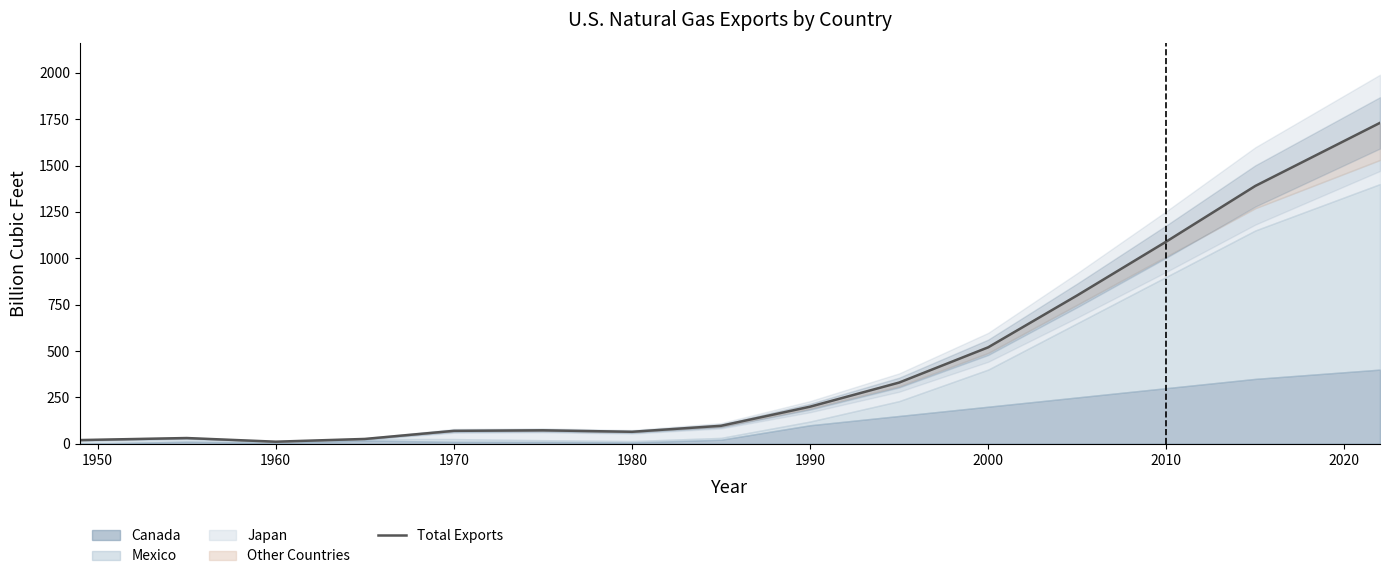

What is the difference between the second highest and second lowest values?

1369.9